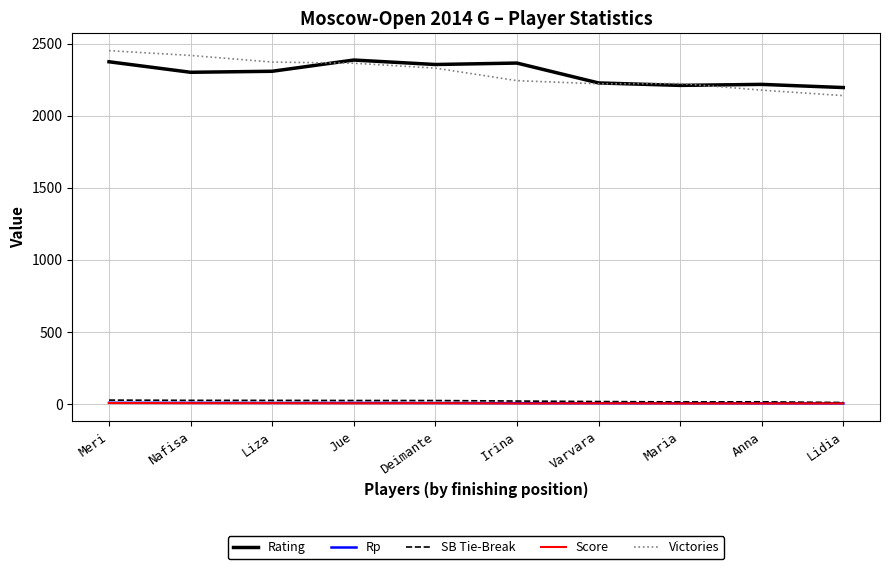

How many categories are shown in the chart?

10